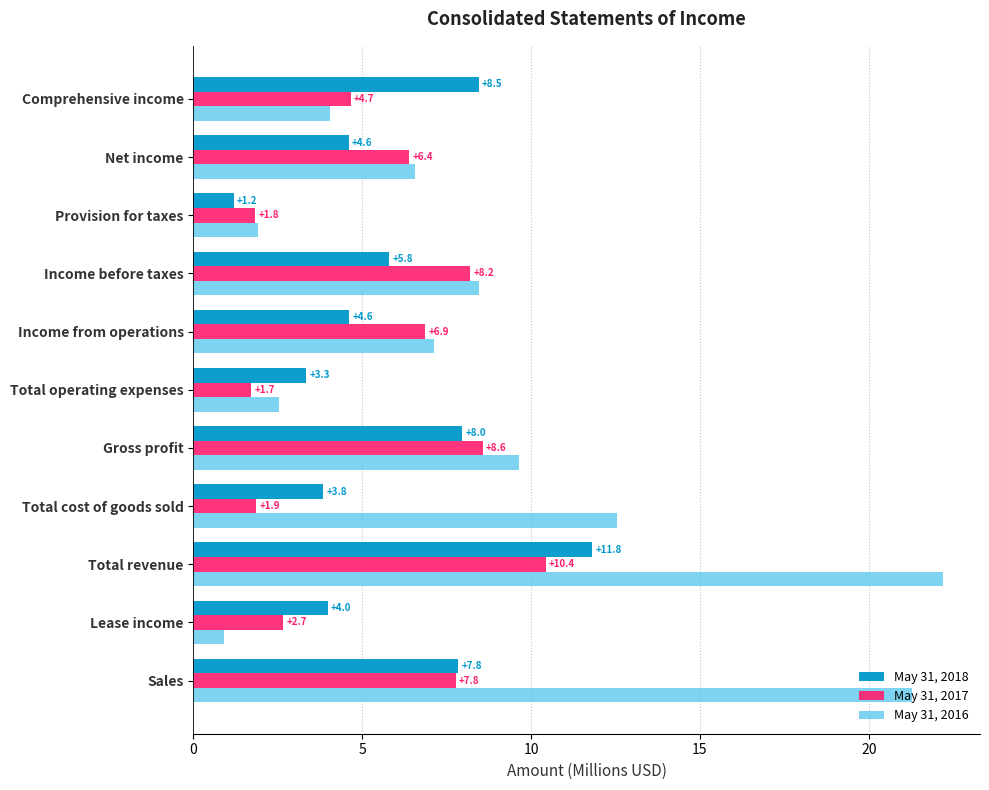

What is the average value of the May 31, 2018 series?

5.8